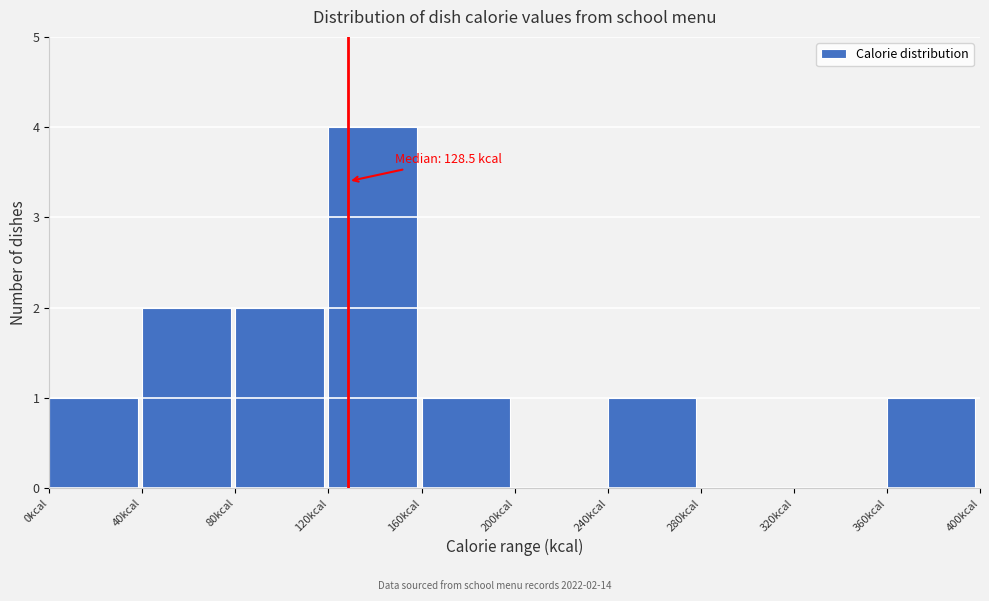

Over which range of the x-axis is the bar tallest?

120 to 160